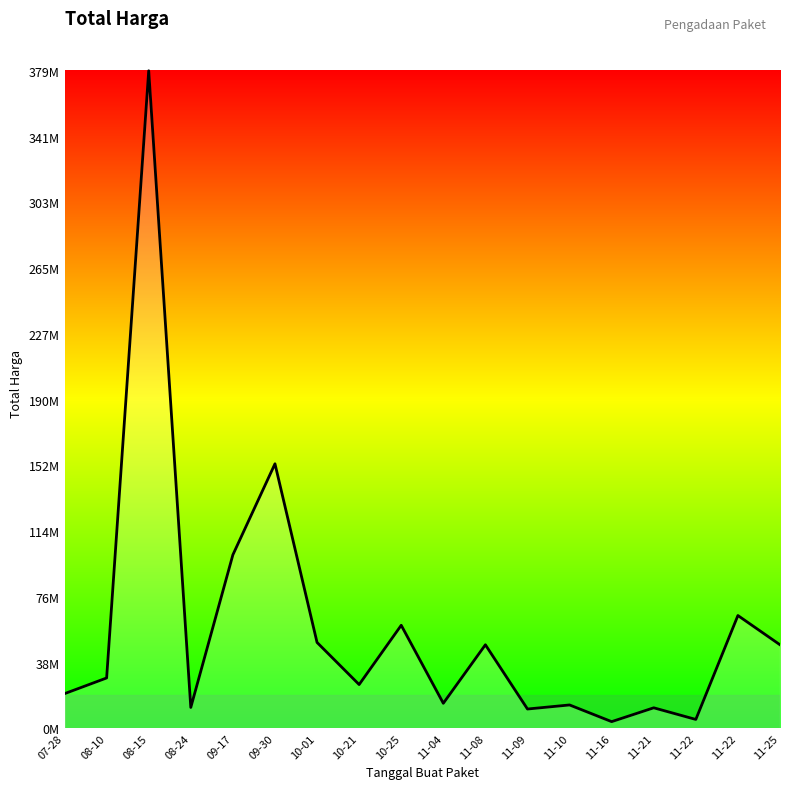

Does the chart display data point markers on the line(s)?

No